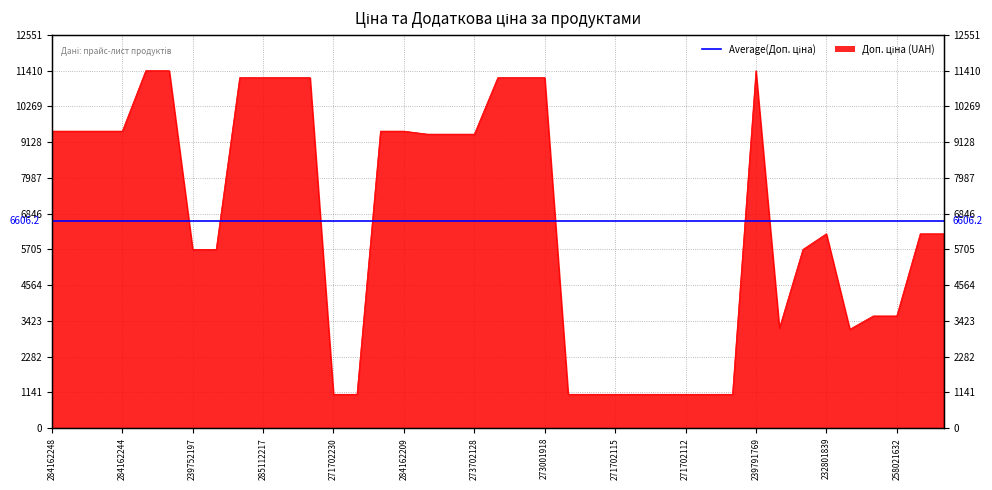

Where does the data first go above 6204?

284162248